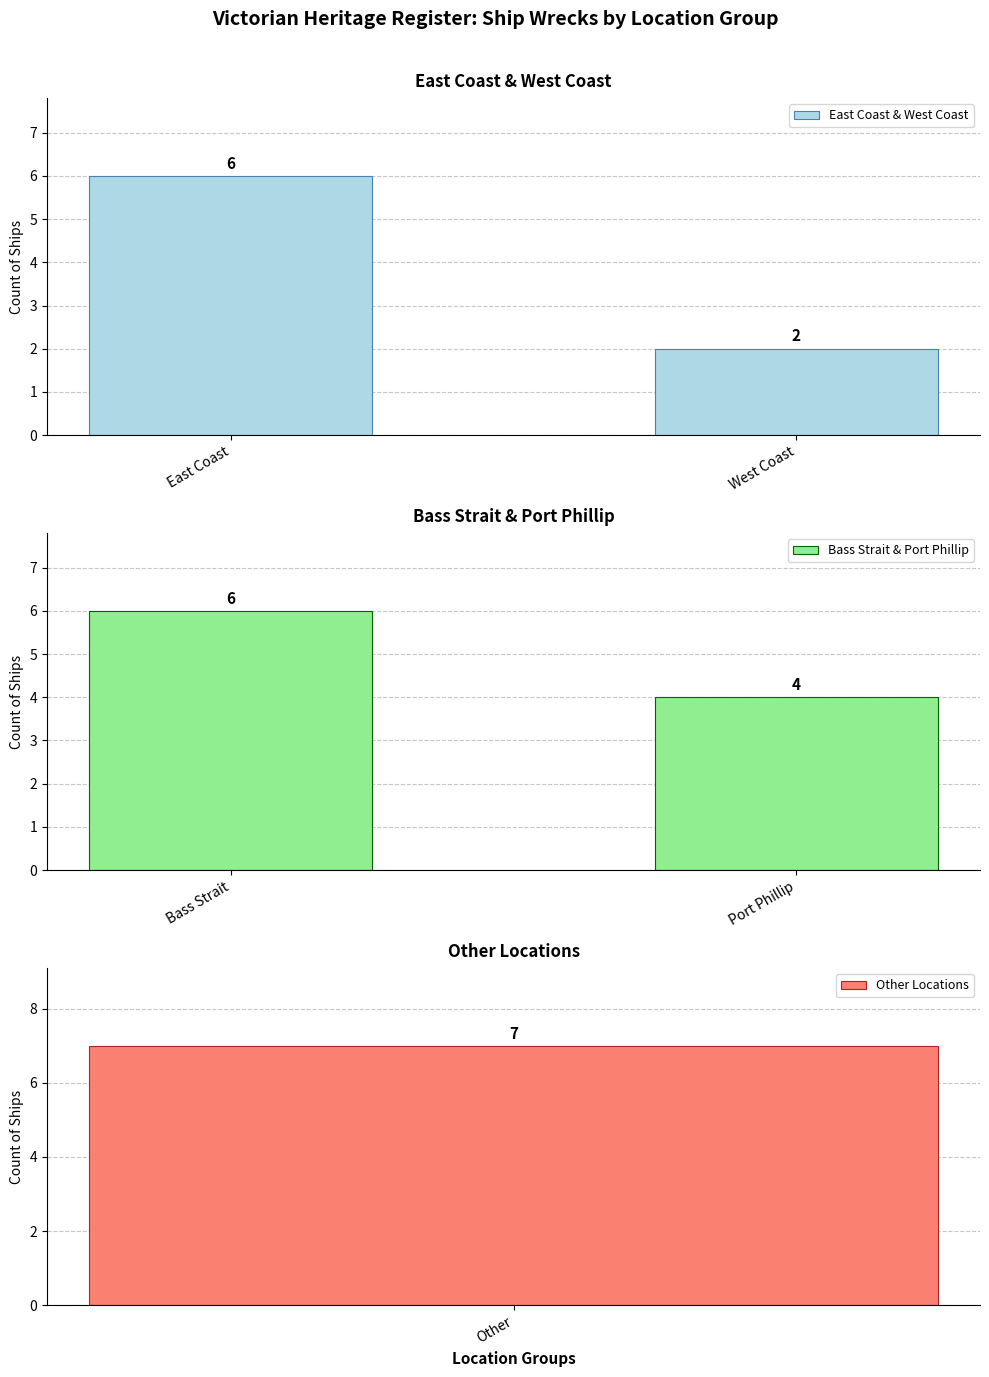

How many Bass Strait & Port Phillip values are between 4 and 6?

2